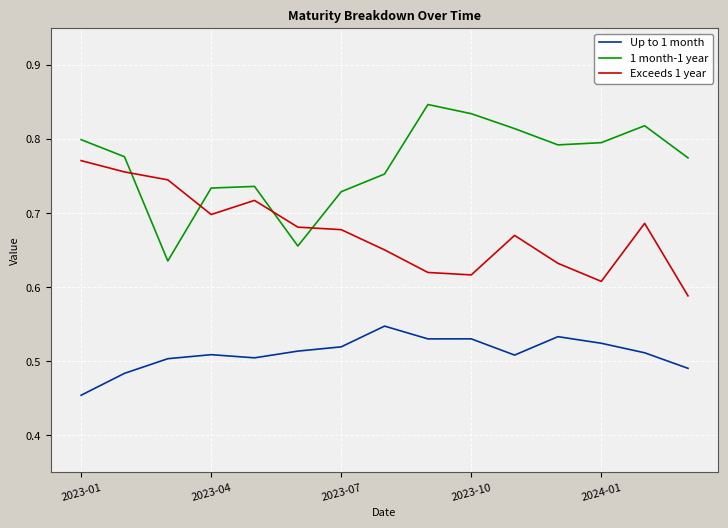

After their last crossing, which series has the higher values: Exceeds 1 year or 1 month-1 year?

1 month-1 year